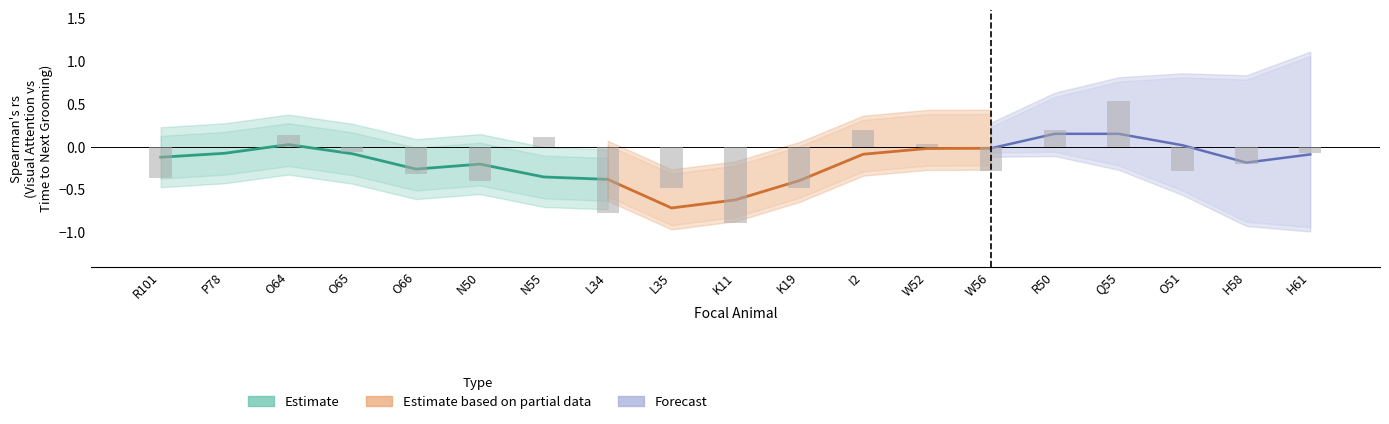

What is the difference between the values at O66 and H61?

0.2